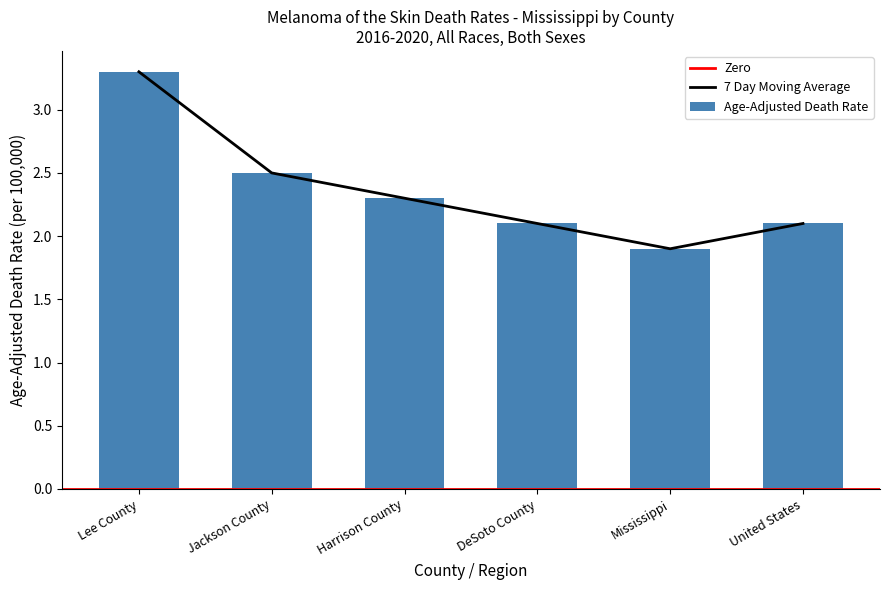

Where does the 7 Day Moving Average series first go above 2?

Lee County